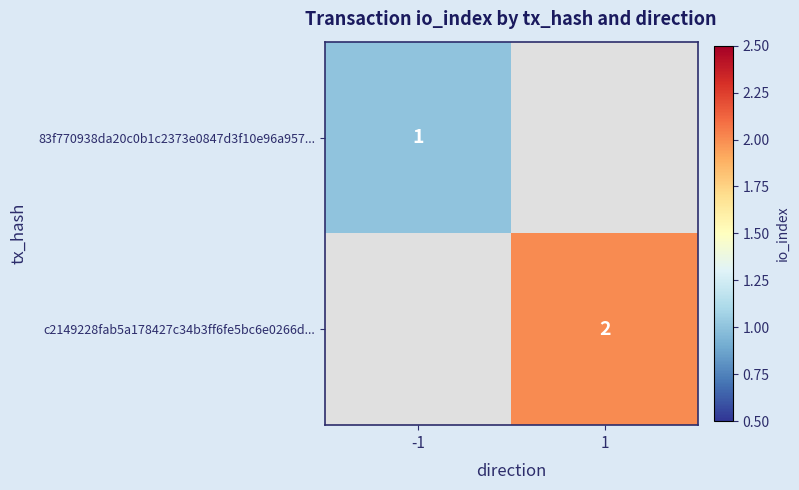

Is it true that c2149228fab5a178427c34b3ff6fe5bc6e0266d... equals 1 at 1?

False